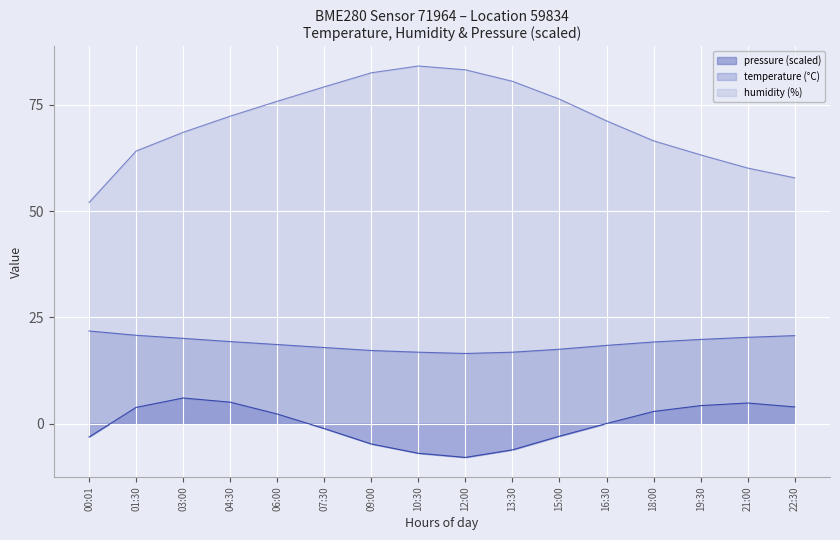

At which category is the sum across all series the highest?

06:00